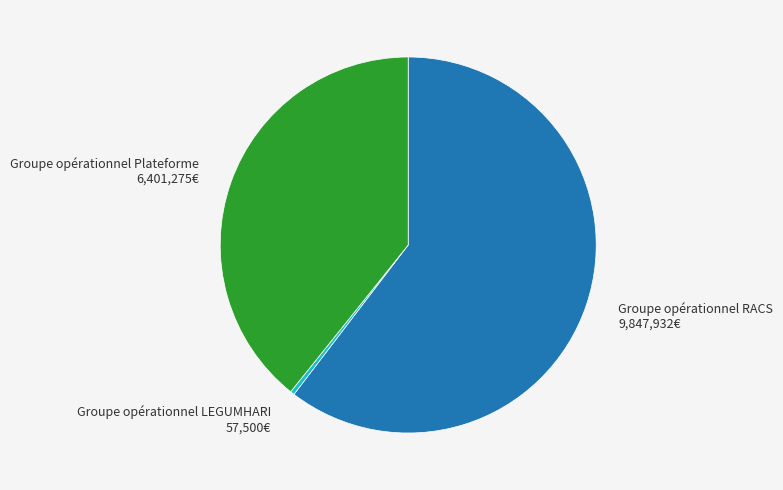

What is the majority slice?

Groupe opérationnel RACS